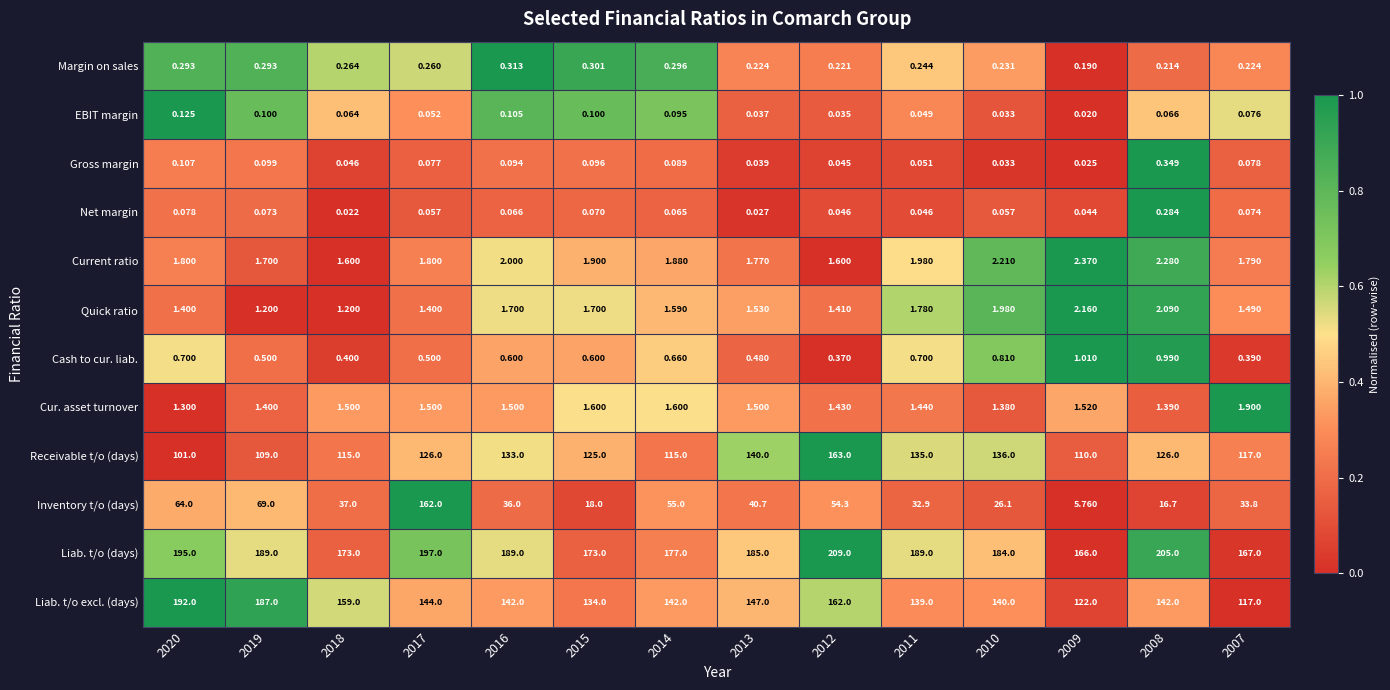

Count the number of data series in this chart.

12